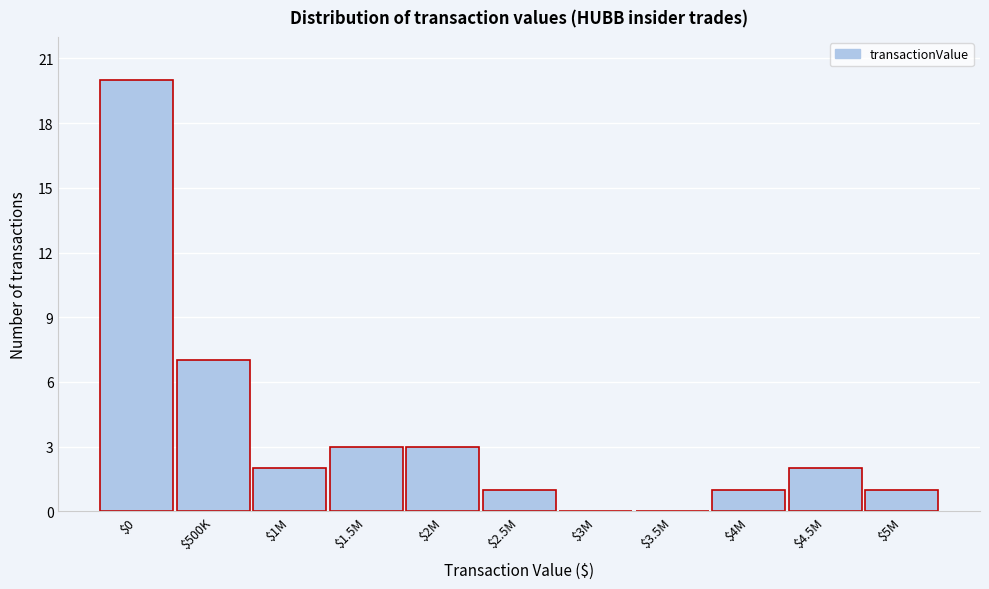

At which label is the value closest to 10?

$500K